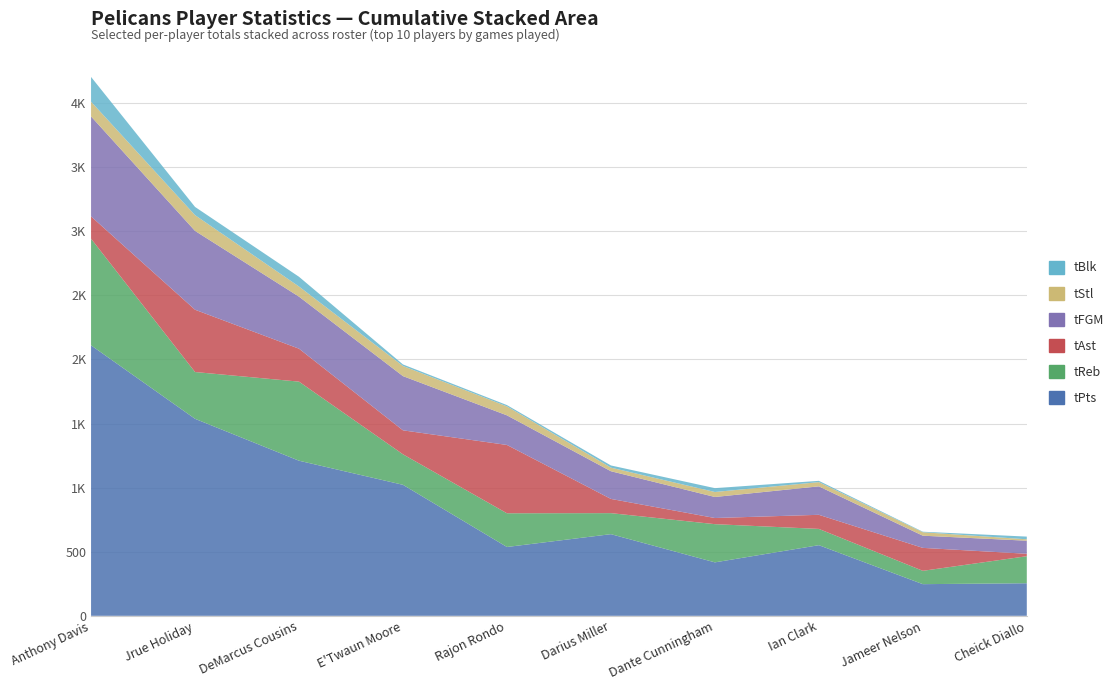

Reading right to left, list all the values displayed in this chart.

tPts: 254	247	551	417	637	537	1022	1210	1537	2110
tReb: 211	104	127	298	164	263	238	617	365	832
tAst: 19	179	110	48	111	533	187	257	486	174
tFGM: 102	95	222	164	216	231	423	406	615	780
tStl: 11	27	33	39	28	70	79	79	123	115
tBlk: 21	4	10	30	17	10	12	76	64	193